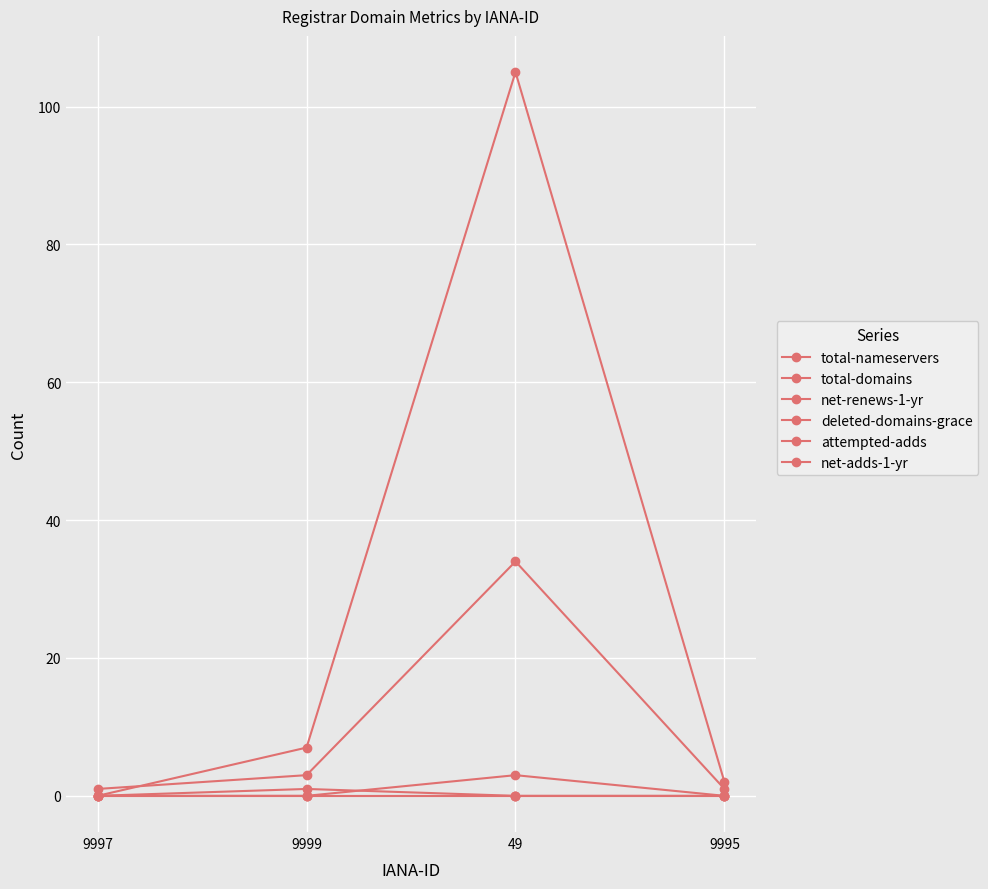

True or false: net-adds-1-yr and deleted-domains-grace intersect in this chart.

False